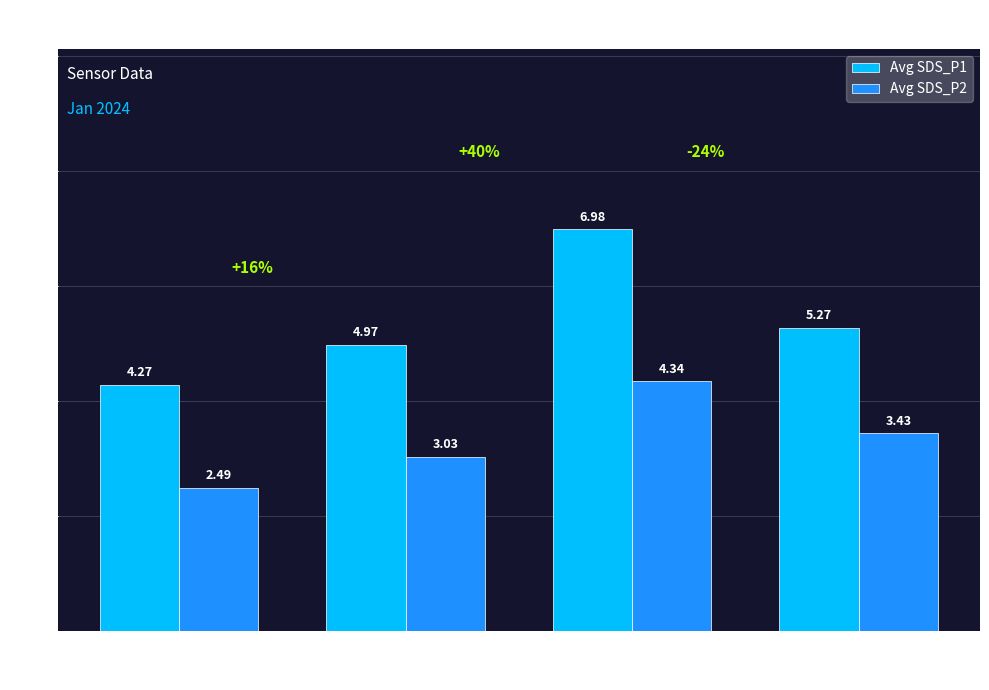

What is the sum of the Avg SDS_P1 values at -89 and -87?

11.3